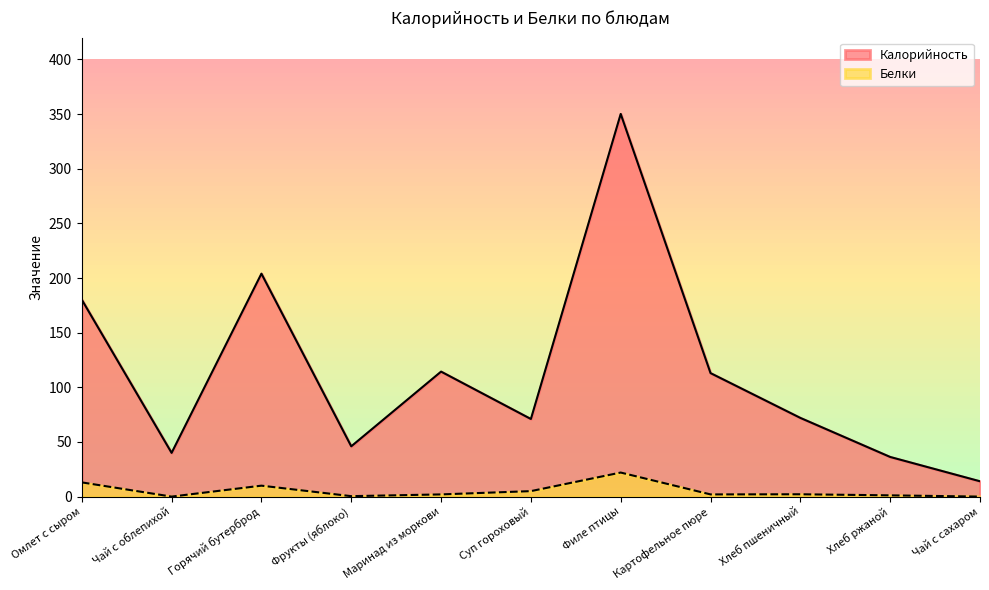

Where is Белки nearest to the value 11?

Горячий бутерброд